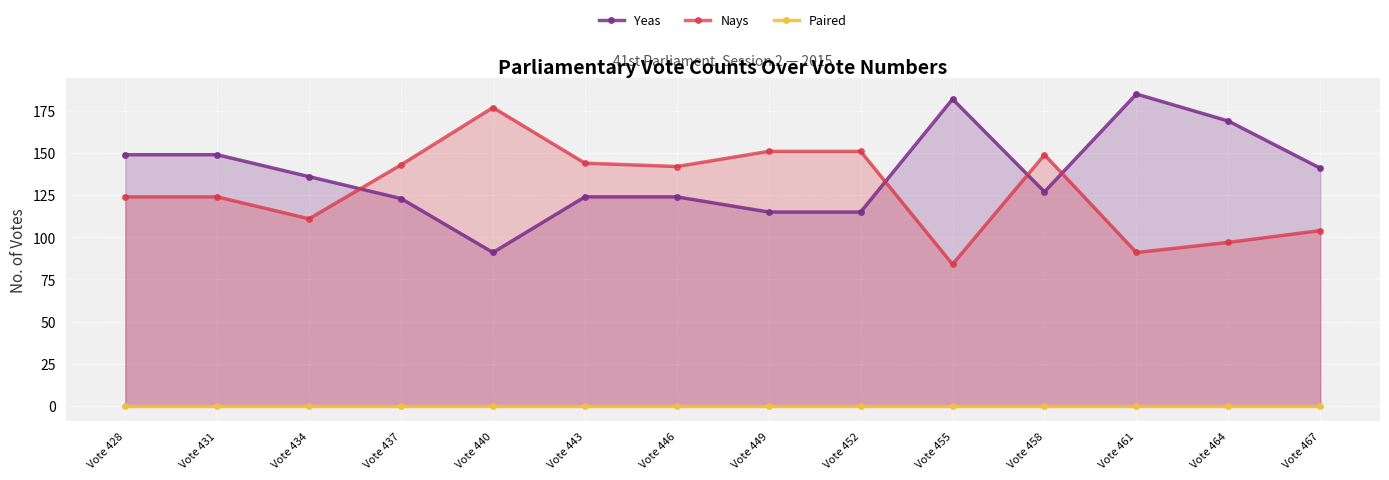

Which has a higher value, Vote 455 or Vote 458?

Vote 455